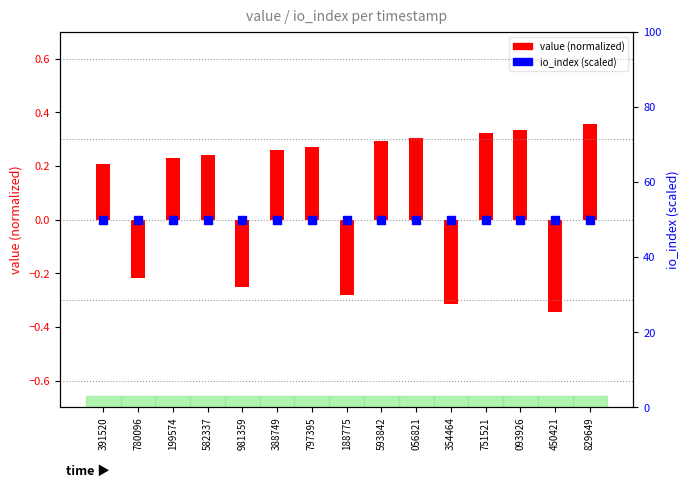

Is the value of io_index (scaled) at 354464 greater than the value of value (normalized) at 582337?

Yes